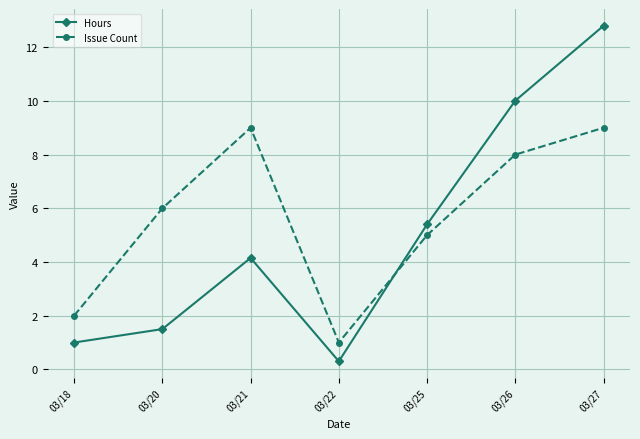

Reading left to right, transcribe all the data shown in this chart.

Hours: 03/18=1.0	03/20=1.5	03/21=4.2	03/22=0.3	03/25=5.4	03/26=10.0	03/27=12.8
Issue Count: 03/18=2.0	03/20=6.0	03/21=9.0	03/22=1.0	03/25=5.0	03/26=8.0	03/27=9.0